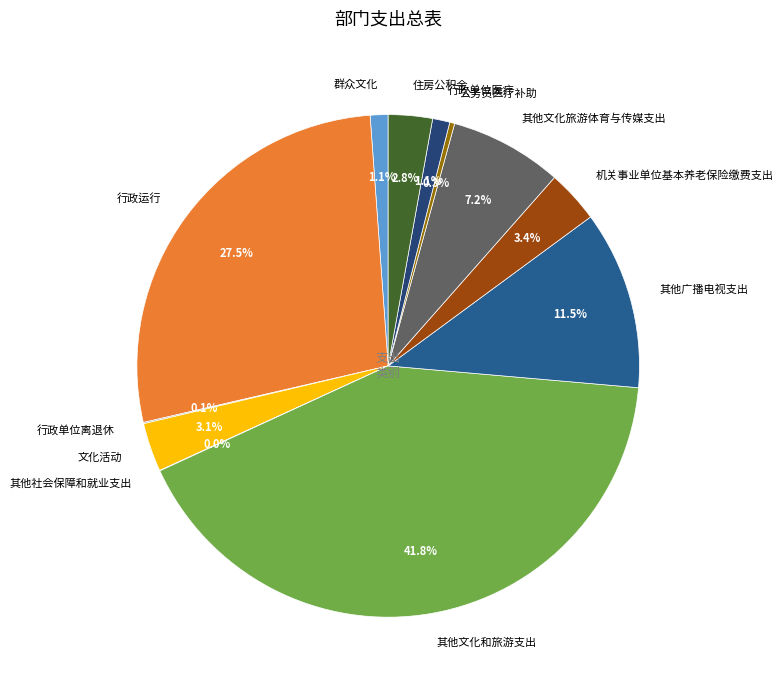

To the nearest percent, what is the combined percentage of 行政运行 and 其他文化和旅游支出?

69%